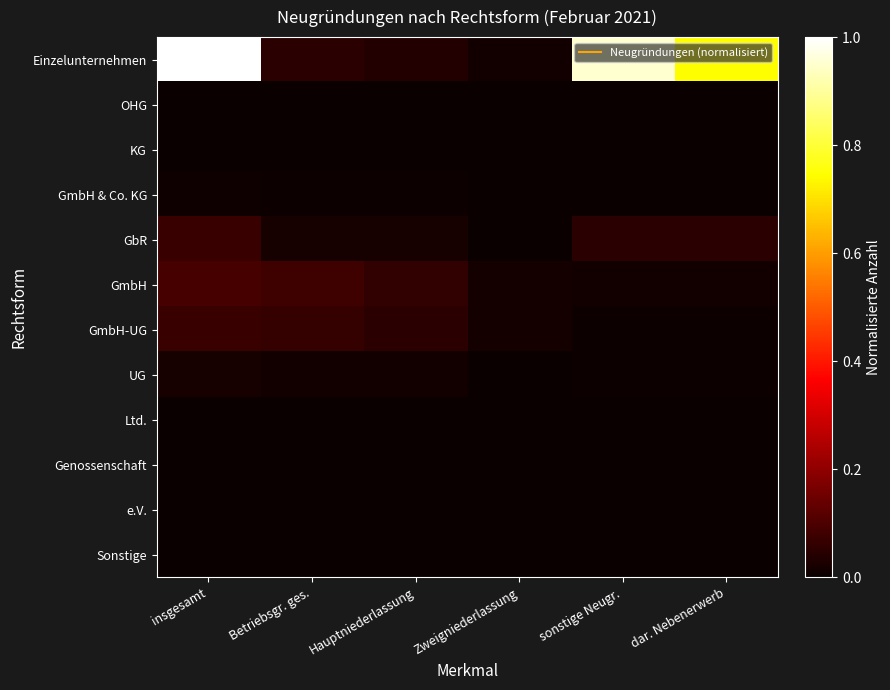

Which series changed the most between Betriebsgr. ges. and sonstige Neugr.?

Einzelunternehmen